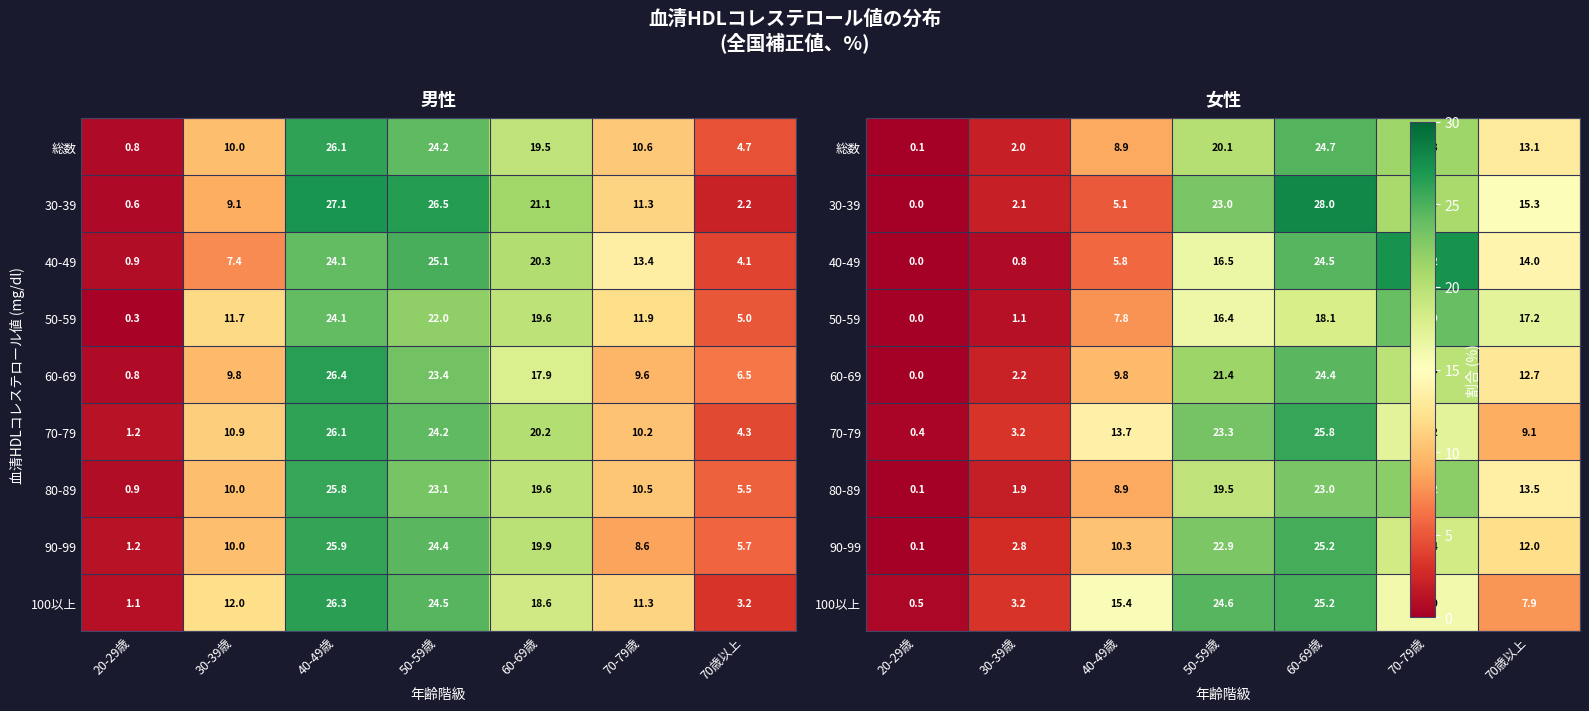

Is it true that 80-89 equals 31.5 at 50-59歳?

False